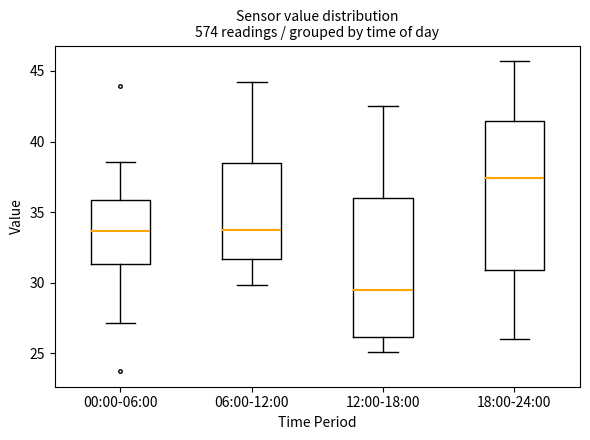

Which box has the highest median line?

18:00-24:00